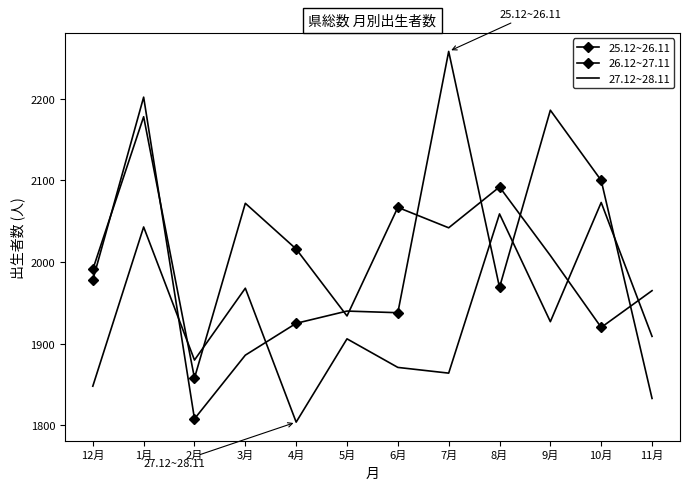

Reading left to right, transcribe all the data shown in this chart.

25.12~26.11: 12月=1978	1月=2202	2月=1808	3月=1886	4月=1925	5月=1940	6月=1938	7月=2258	8月=1969	9月=2186	10月=2100	11月=1833
26.12~27.11: 12月=1991	1月=2178	2月=1858	3月=2072	4月=2016	5月=1934	6月=2067	7月=2042	8月=2092	9月=2008	10月=1920	11月=1965
27.12~28.11: 12月=1848	1月=2043	2月=1880	3月=1968	4月=1804	5月=1906	6月=1871	7月=1864	8月=2059	9月=1927	10月=2073	11月=1909